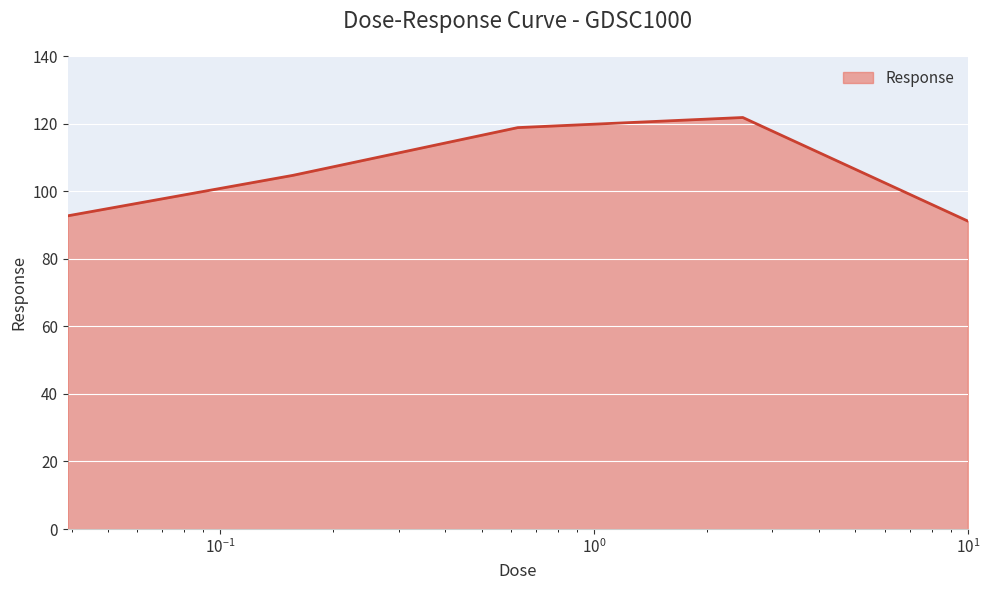

Reading left to right, what are all the values shown in this chart?

92.7	104.7	118.9	121.9	91.2